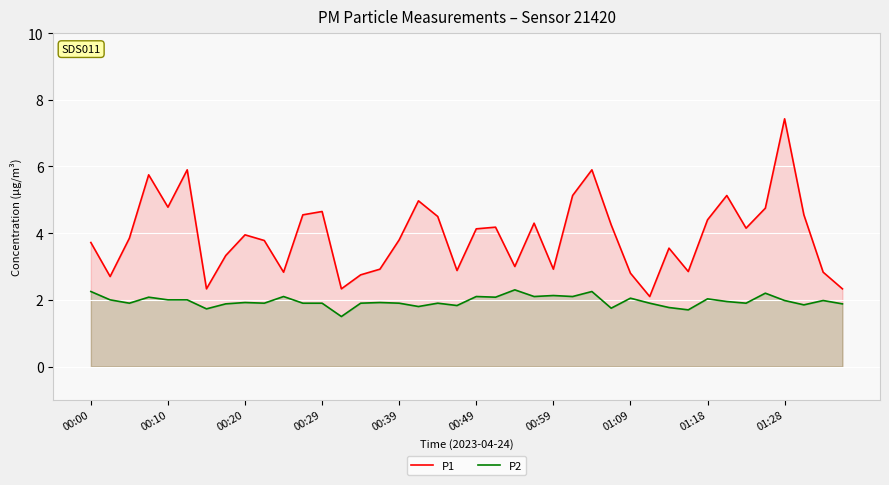

Which series has the widest spread of values?

P1